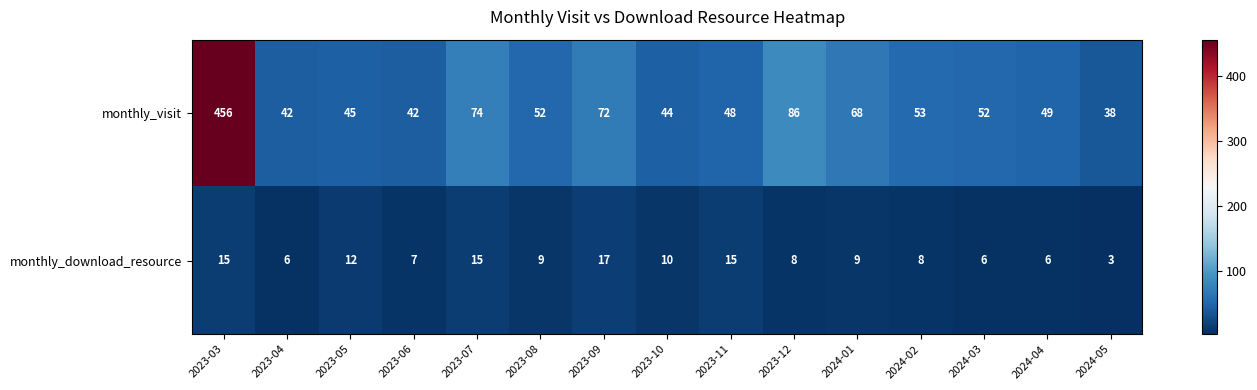

The monthly_download_resource series shows 4 at 2023-05. True or false?

False